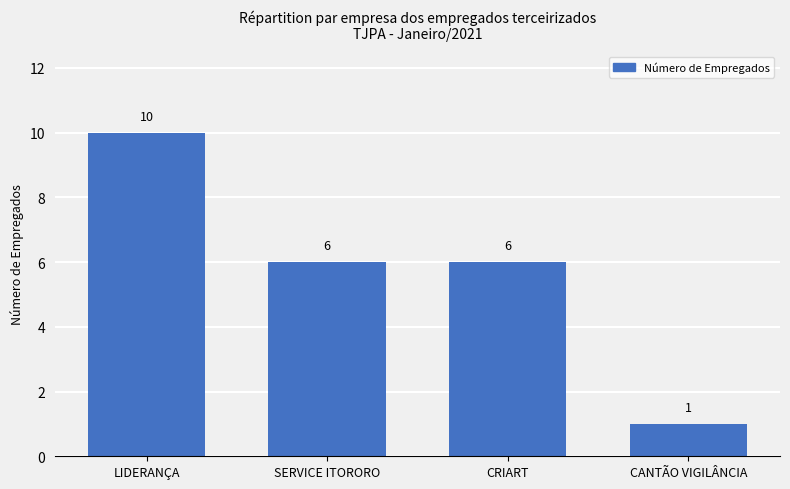

What position from the right is CANTÃO VIGILÂNCIA?

1